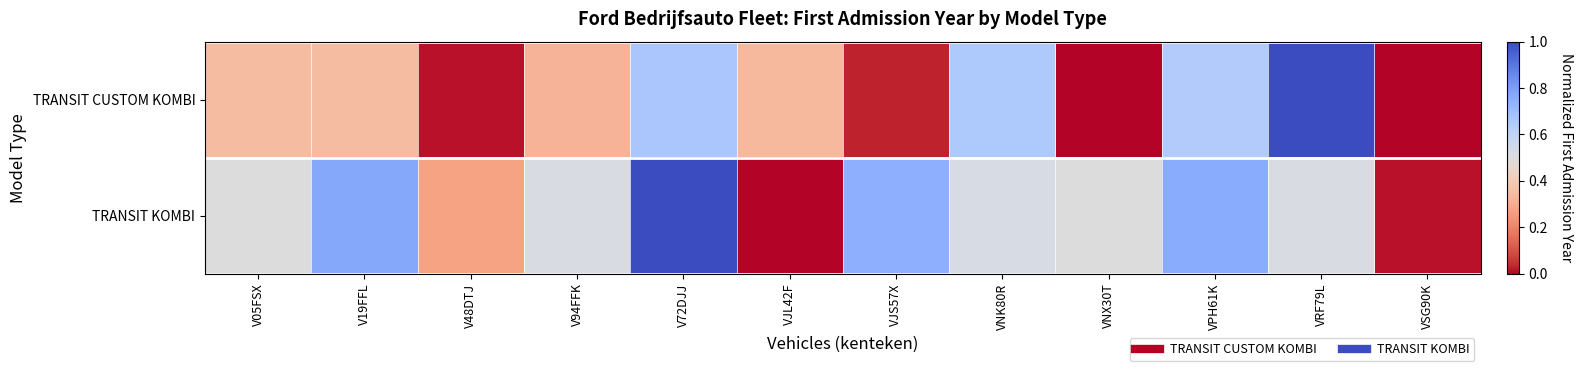

Reading right to left, extract all data points from this chart.

TRANSIT CUSTOM KOMBI: VSG90K=0.0	VRF79L=1.0	VPH61K=0.6	VNX30T=0.0	VNK80R=0.7	VJS57X=0.0	VJL42F=0.3	V72DJJ=0.7	V94FFK=0.3	V48DTJ=0.0	V19FFL=0.4	V05FSX=0.4
TRANSIT KOMBI: VSG90K=0.0	VRF79L=0.5	VPH61K=0.8	VNX30T=0.5	VNK80R=0.5	VJS57X=0.7	VJL42F=0.0	V72DJJ=1.0	V94FFK=0.5	V48DTJ=0.3	V19FFL=0.8	V05FSX=0.5